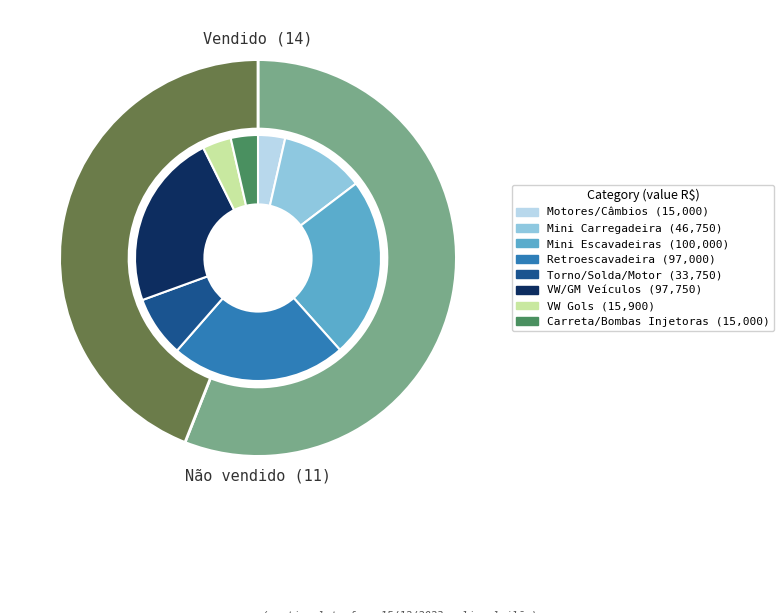

Is it true that Vendido is 56% of the pie?

True